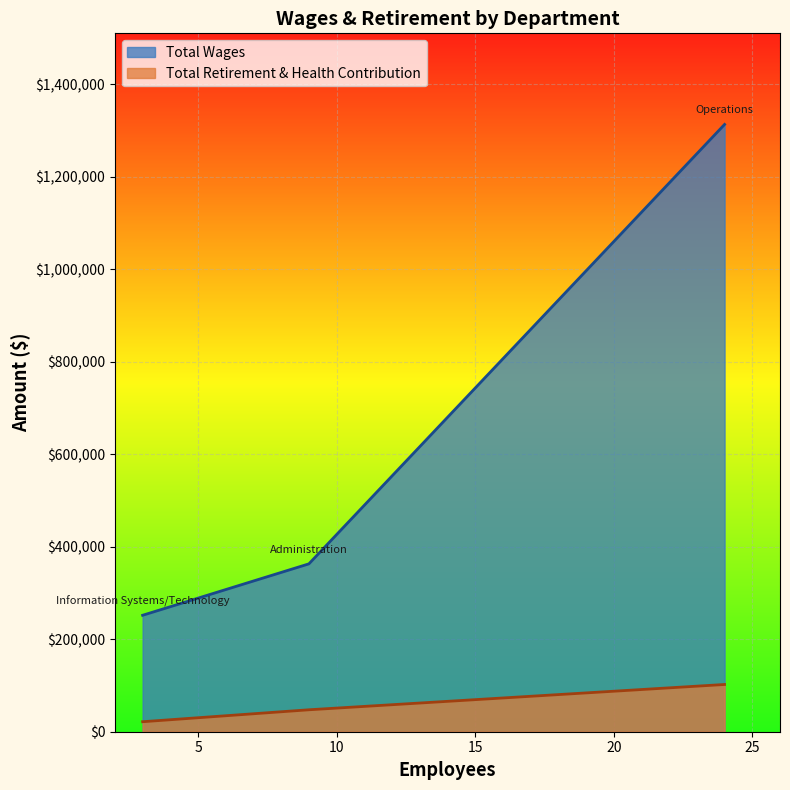

True or false: Total Wages has a value of 451825 at Information Systems/Technology.

False